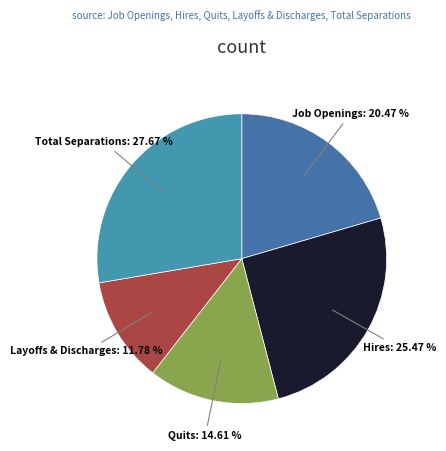

How many segments does this pie chart have?

5